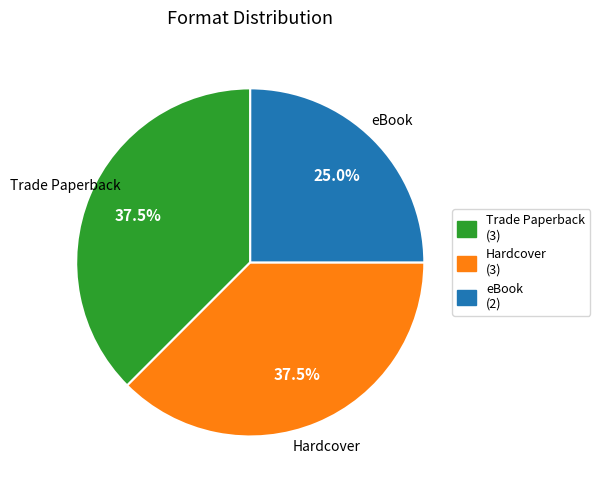

To the nearest percent, what is the average slice percentage?

33%